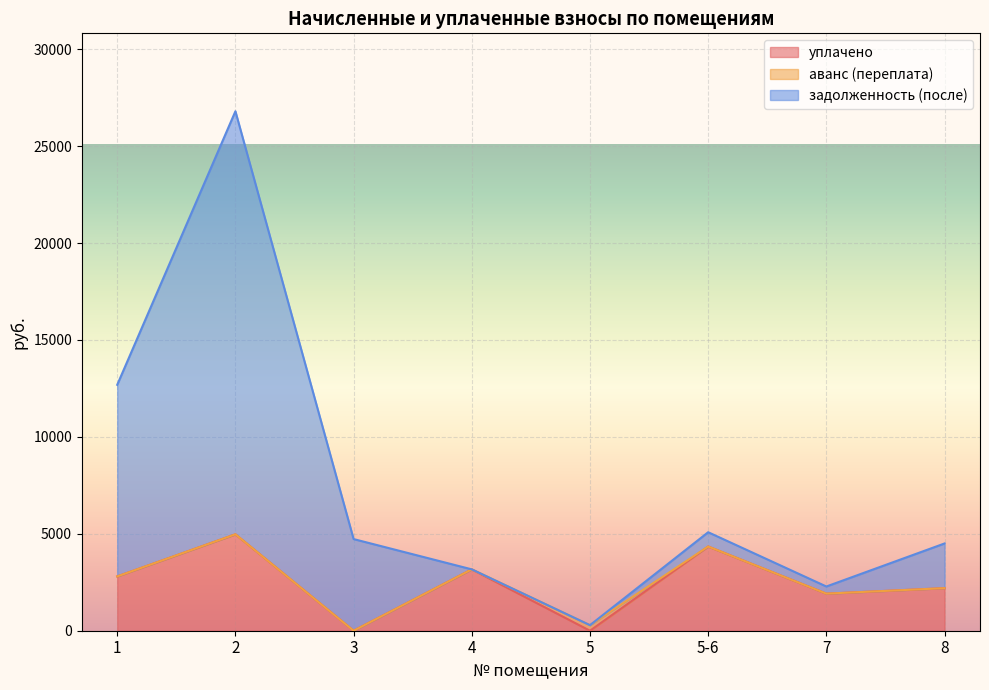

True or false: уплачено and задолженность (после) cross at least once.

False